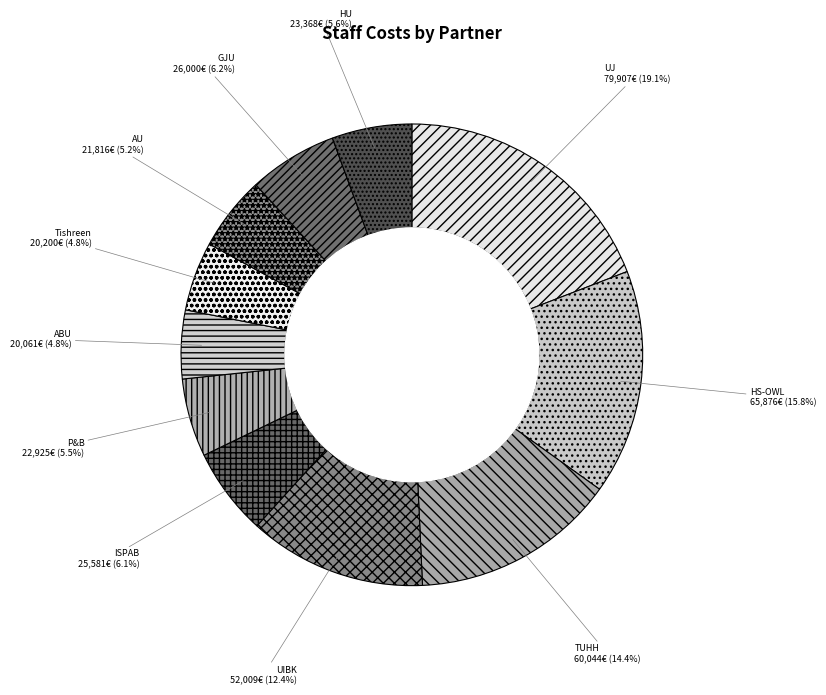

To the nearest percent, what is the combined percentage of ISPAB and Tishreen?

11%